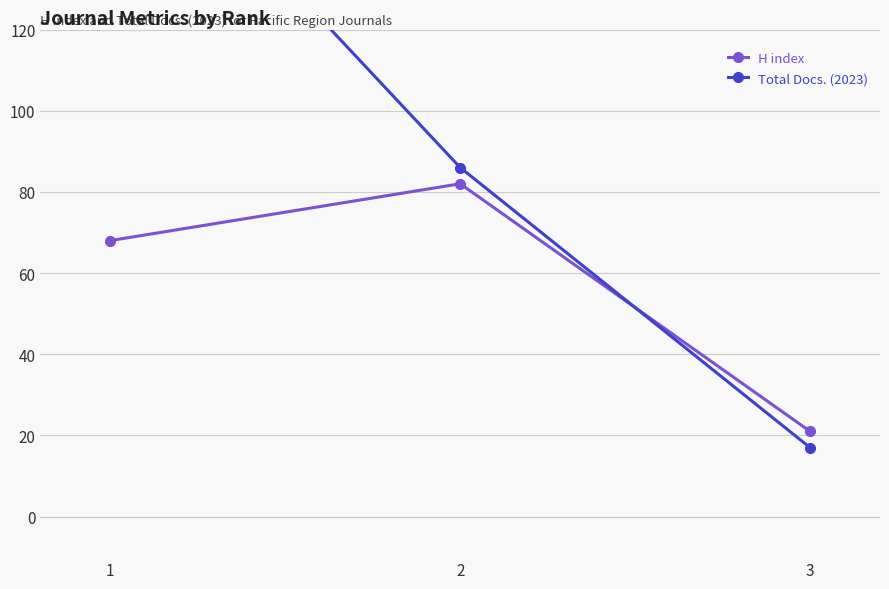

List the labels in order of Total Docs. (2023) value, smallest first.

3, 2, 1